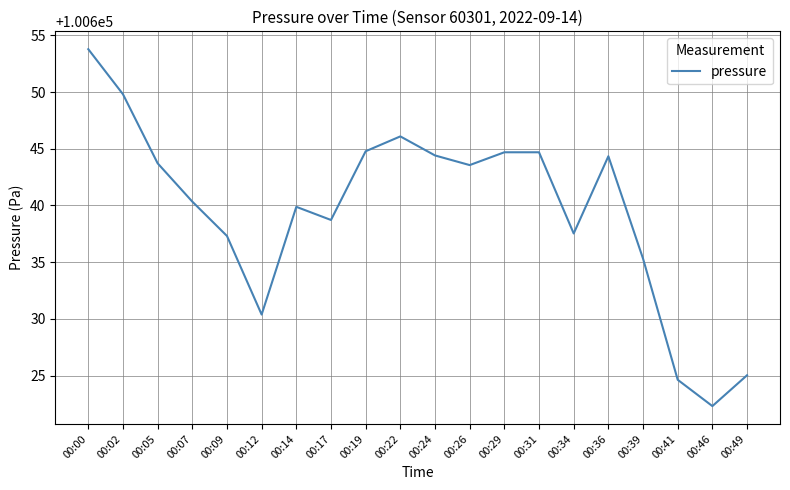

Which label corresponds to the smallest value in the chart?

00:46